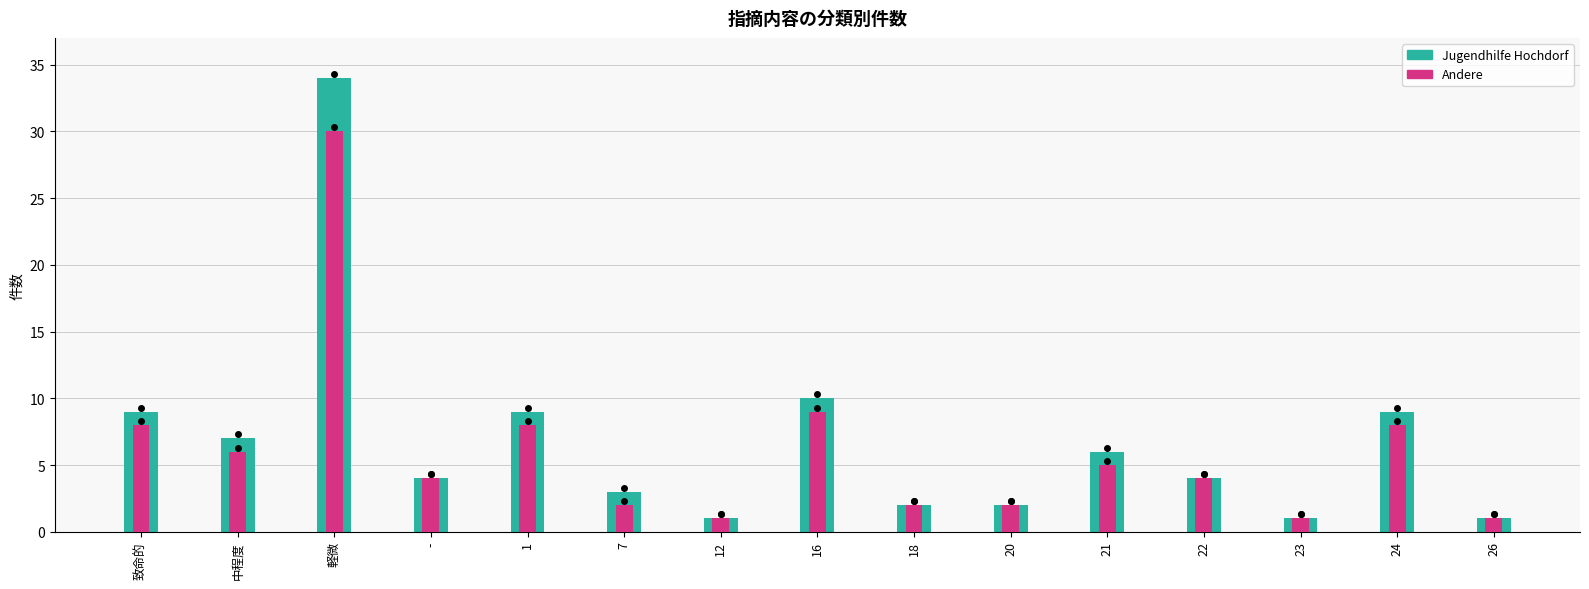

Reading left to right, extract all data points from this chart.

Jugendhilfe Hochdorf: 9	7	34	4	9	3	1	10	2	2	6	4	1	9	1
Andere: 8	6	30	4	8	2	1	9	2	2	5	4	1	8	1